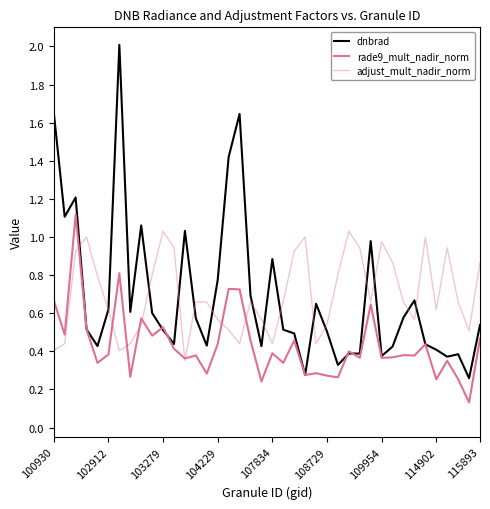

What is the difference between the second highest and minimum values in the rade9_mult_nadir_norm series?

0.7